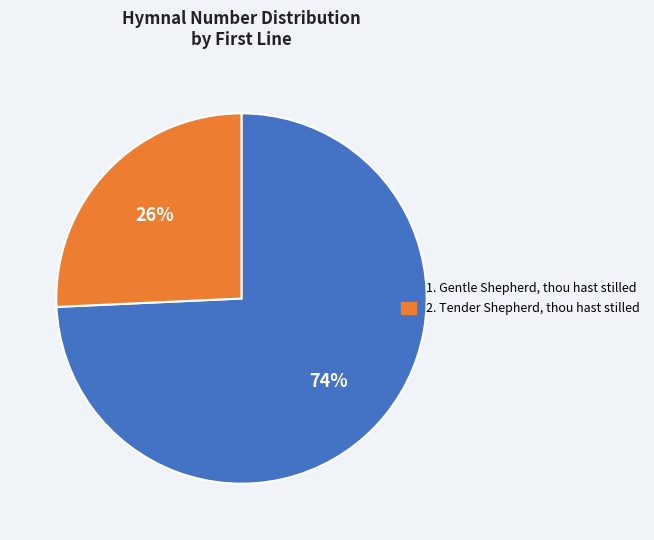

To the nearest percent, what is the average slice percentage?

50%